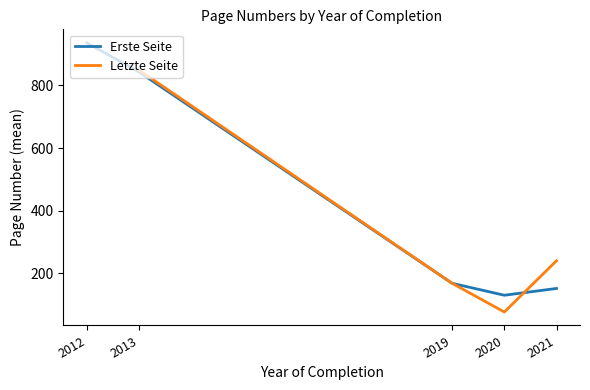

At which category is the sum across all series the highest?

2013